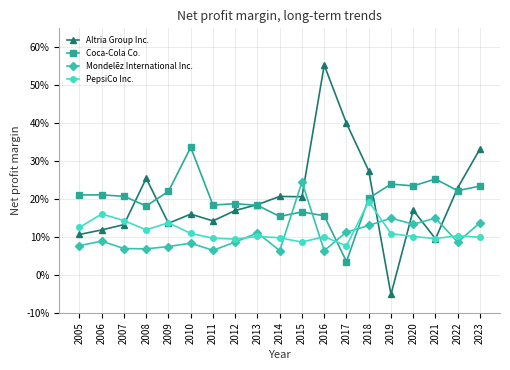

How many interior local peaks does the Altria Group Inc. series have?

5